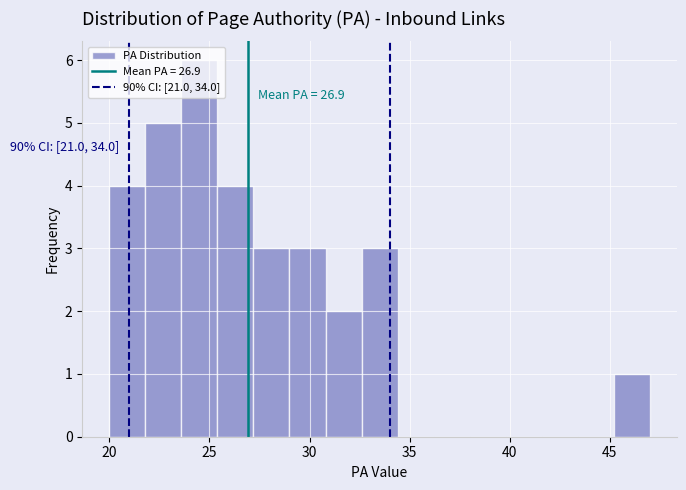

Read against the x-axis, roughly where is the centre of the tallest bar?

24.5